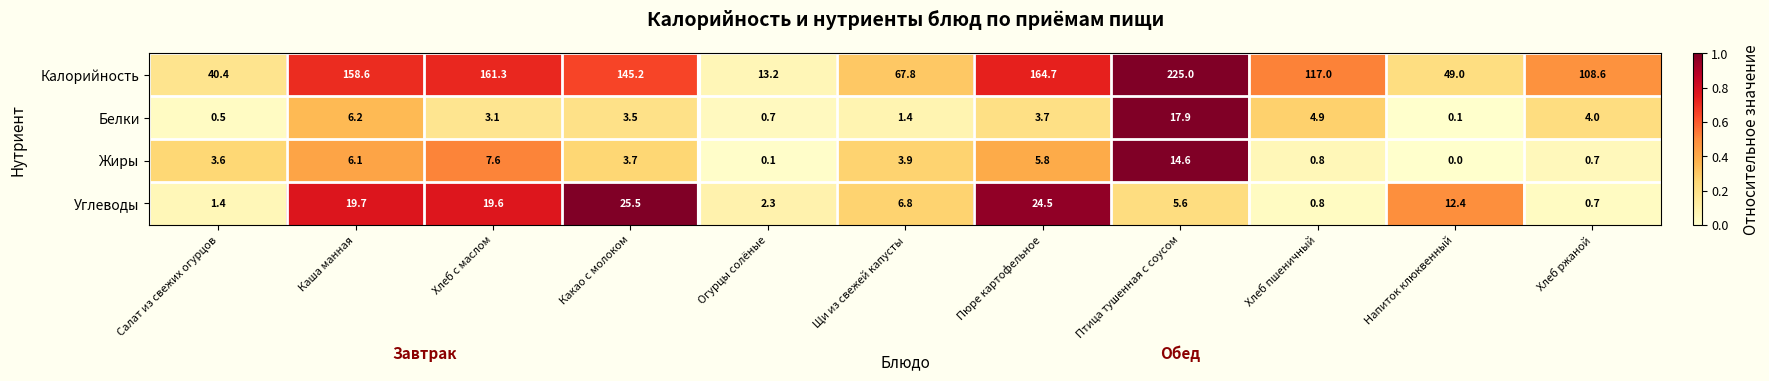

At how many categories does at least one series exceed 0?

11